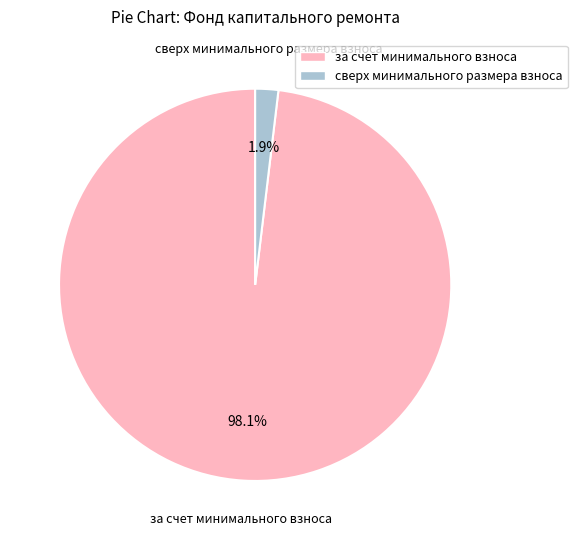

Combined, do сверх минимального размера взноса and за счет минимального взноса account for over 50%?

Yes